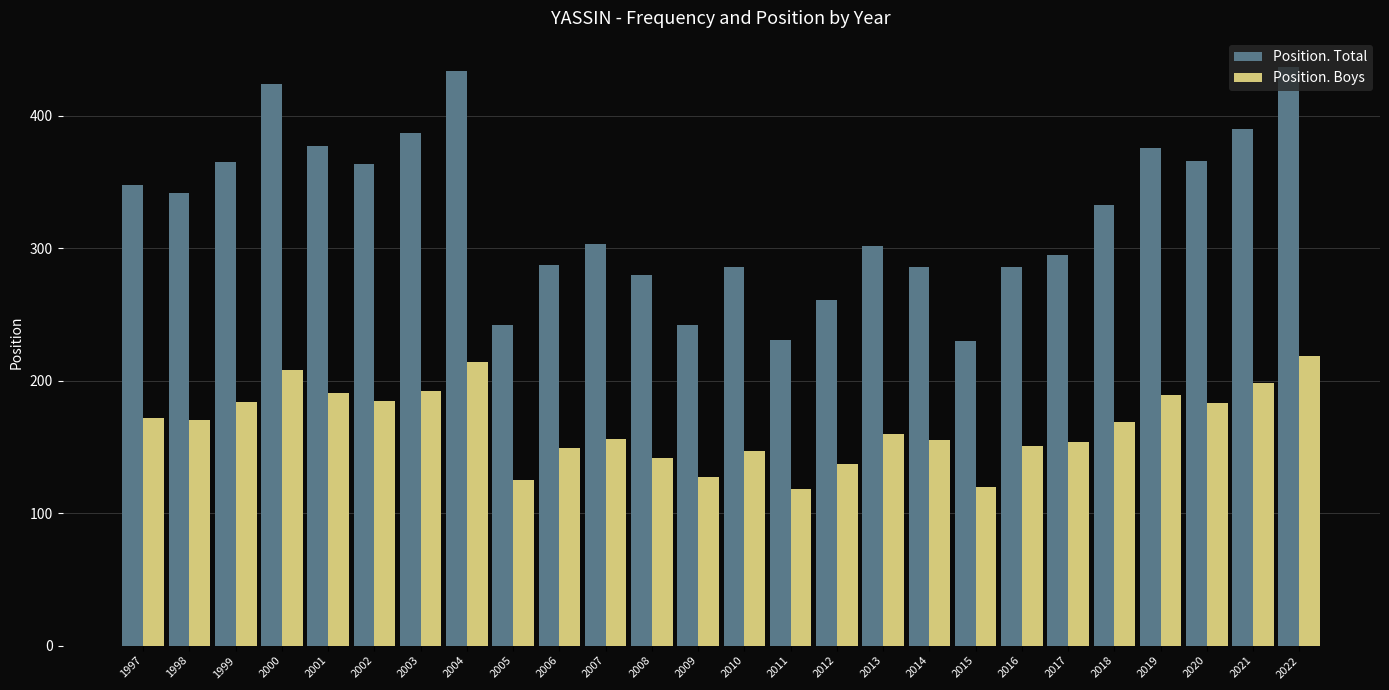

What is the smallest value displayed?

118